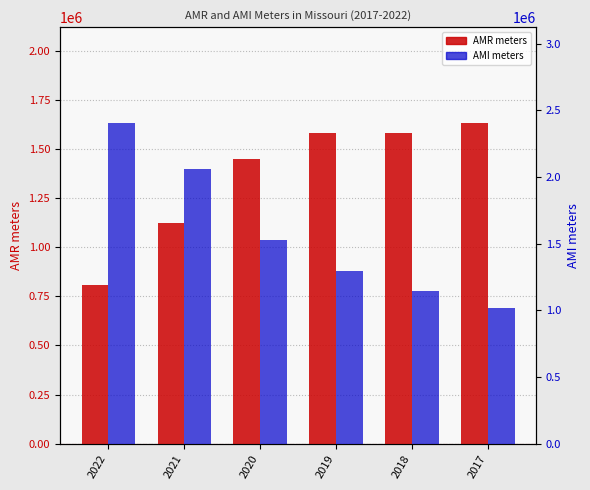

What is the average value of the AMR meters series?

1361785